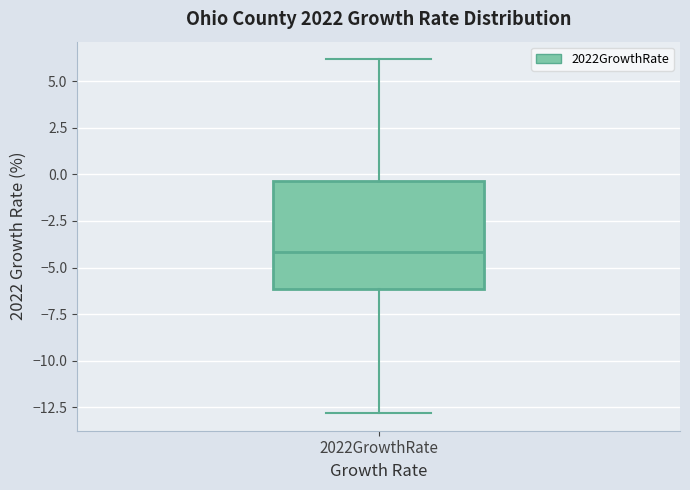

Where does the upper whisker of the box for 2022GrowthRate end on the y-axis? The values are not printed on the chart, so give them approximately, as read against the axis.

6.0